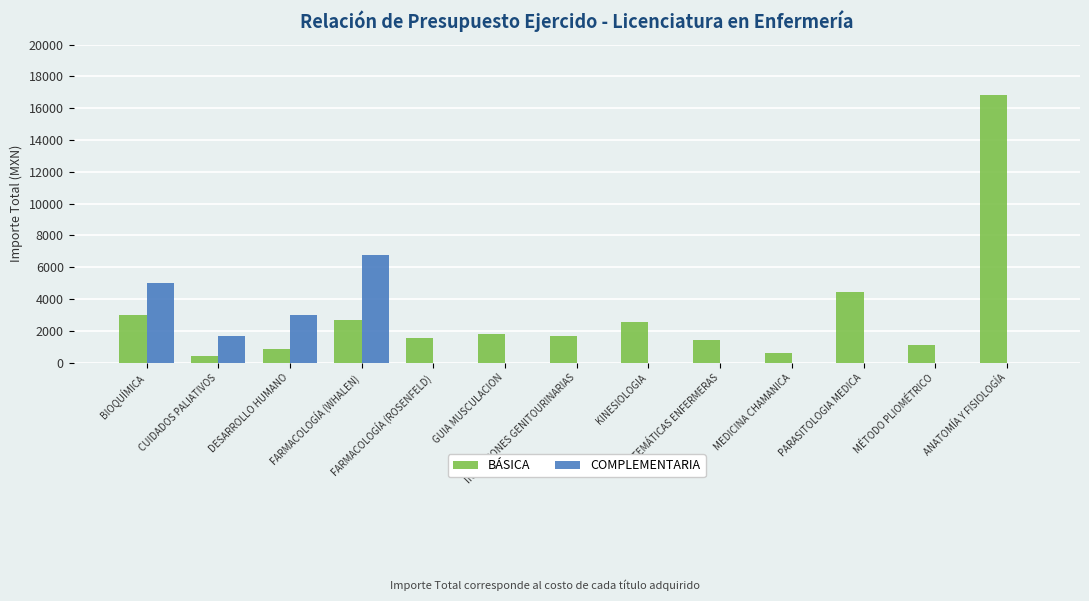

The COMPLEMENTARIA series shows 3823.3 at GUIA MUSCULACION. True or false?

False